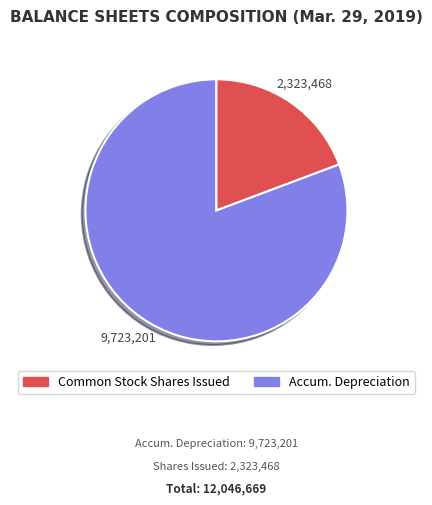

Is there any slice that represents more than half of the pie?

Yes